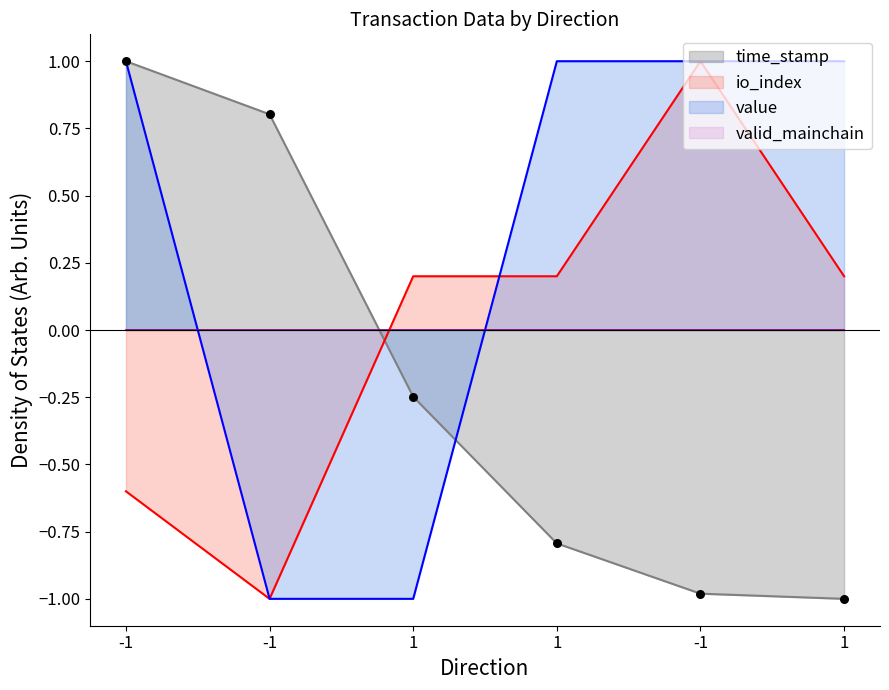

At how many categories does at least one series exceed 0?

6